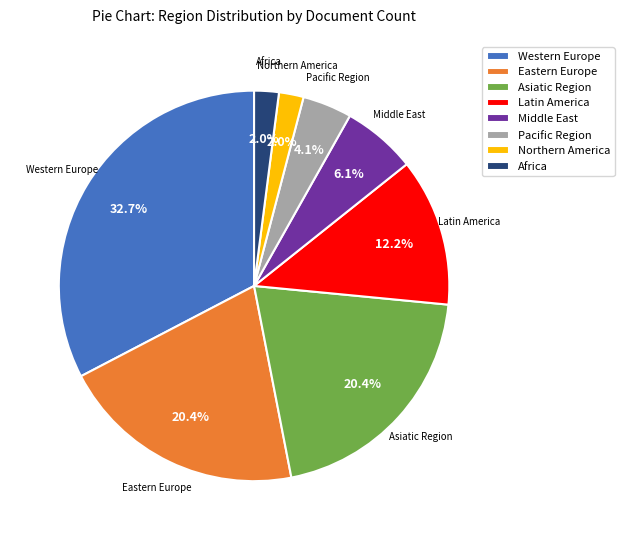

True or false: Asiatic Region accounts for 29% of the total.

False